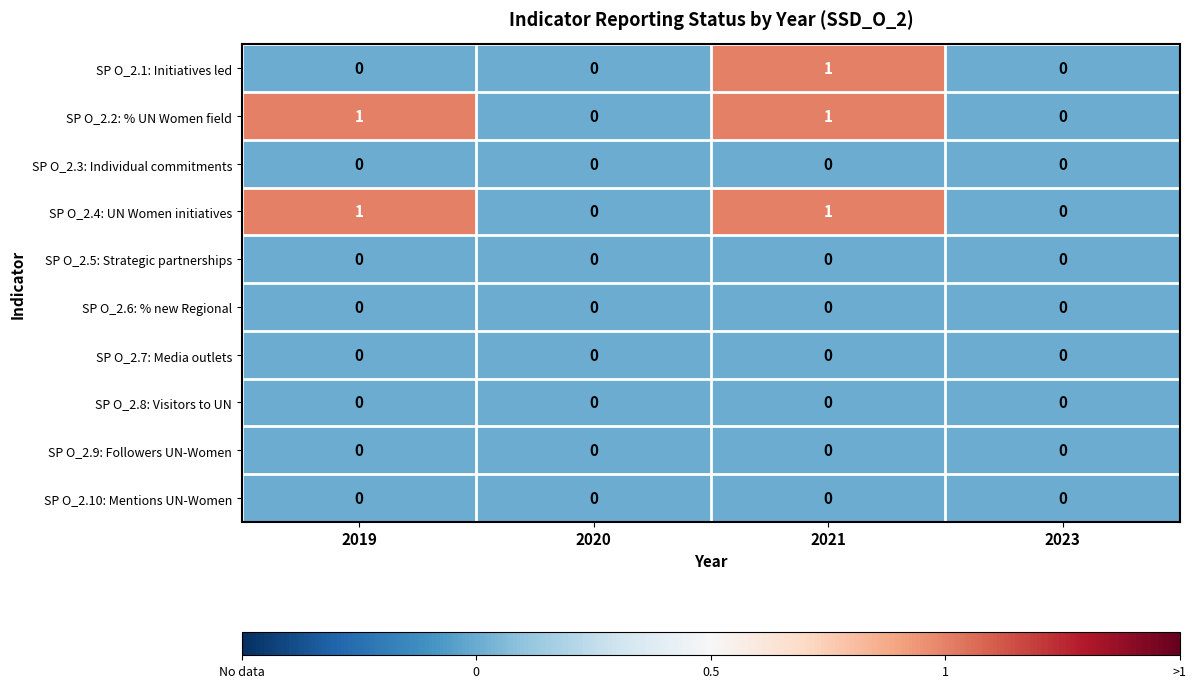

The value of SP O_2.7: Media outlets at 2019 is 0. True or false?

True